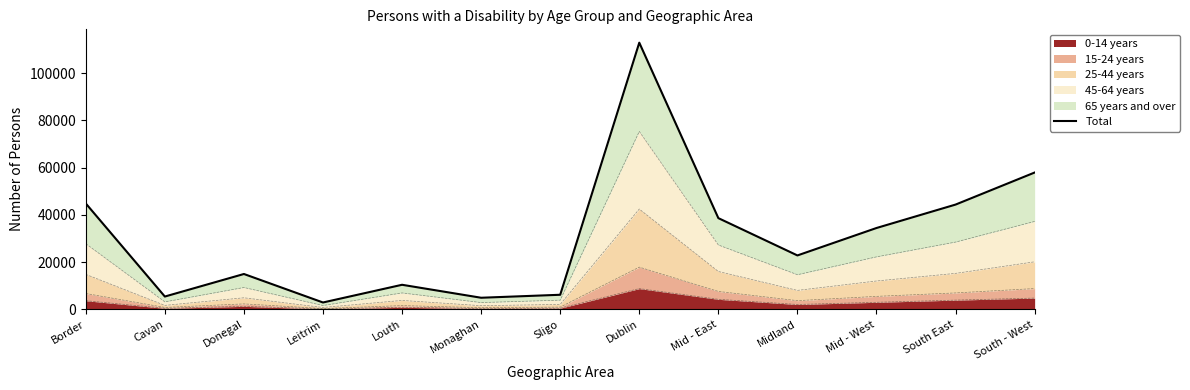

Where is the first local maximum?

Donegal